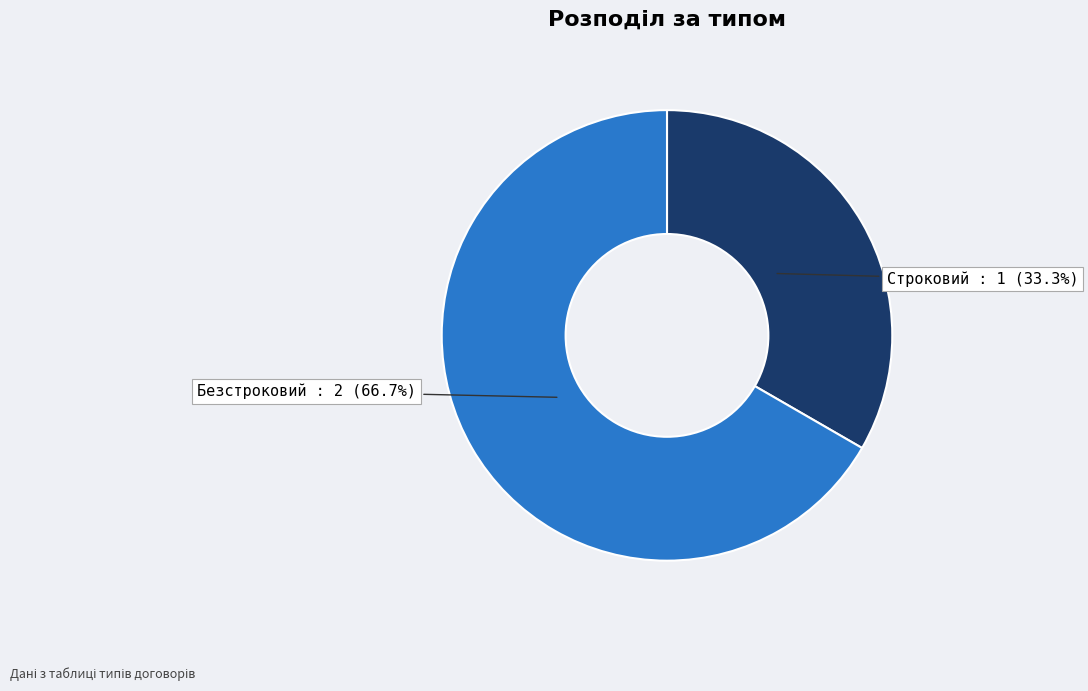

What is the ratio of the value at Безстроковий to the value at Строковий?

2.0